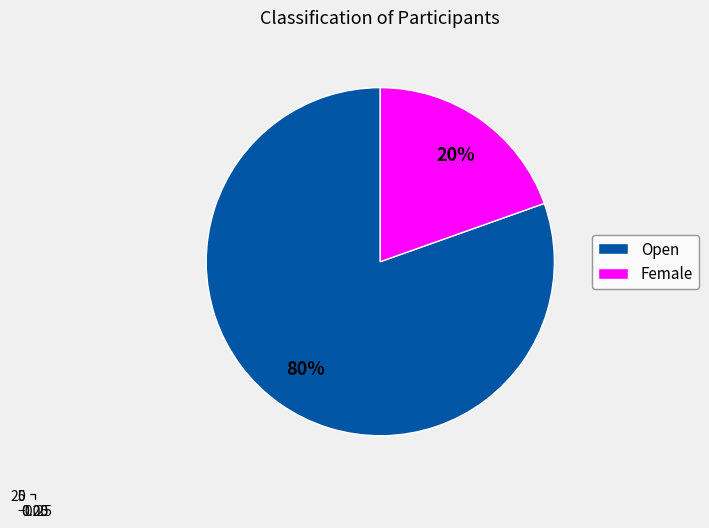

The Female slice represents 20% of the pie. True or false?

True